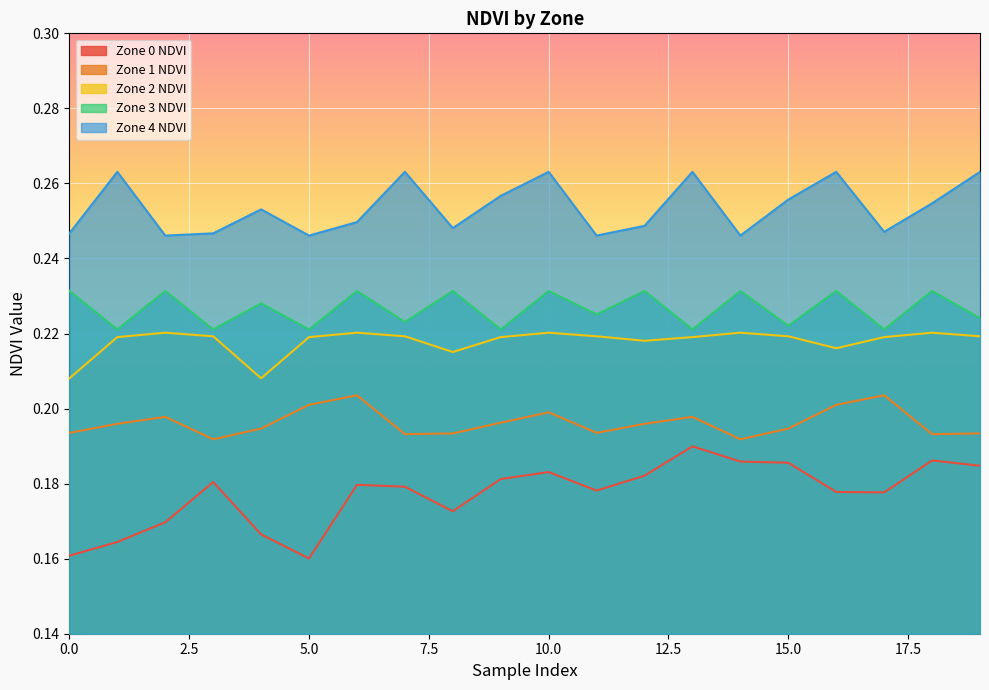

Count the Zone 1 NDVI values in the range 0 to 1.

20